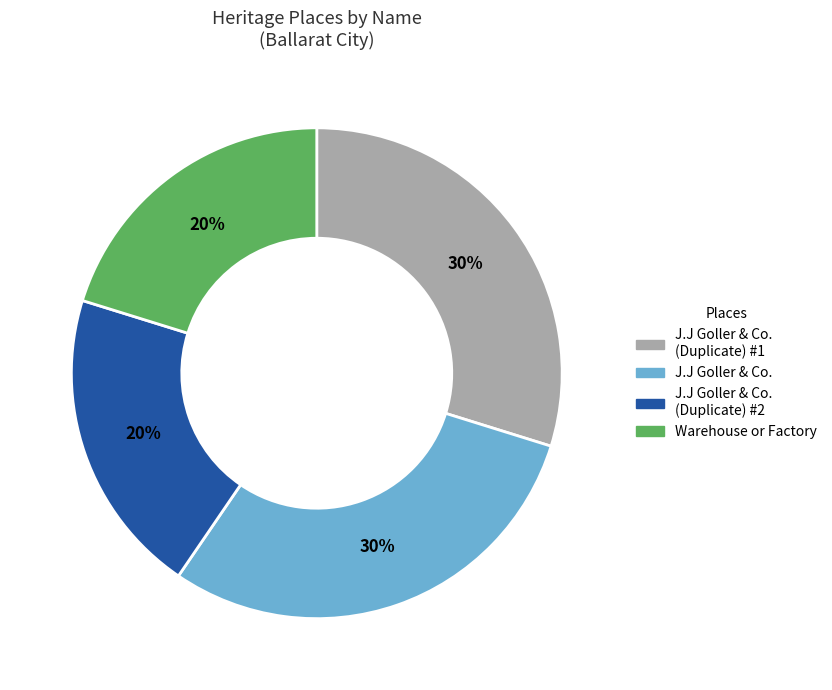

True or false: J.J Goller & Co. accounts for 36% of the total.

False